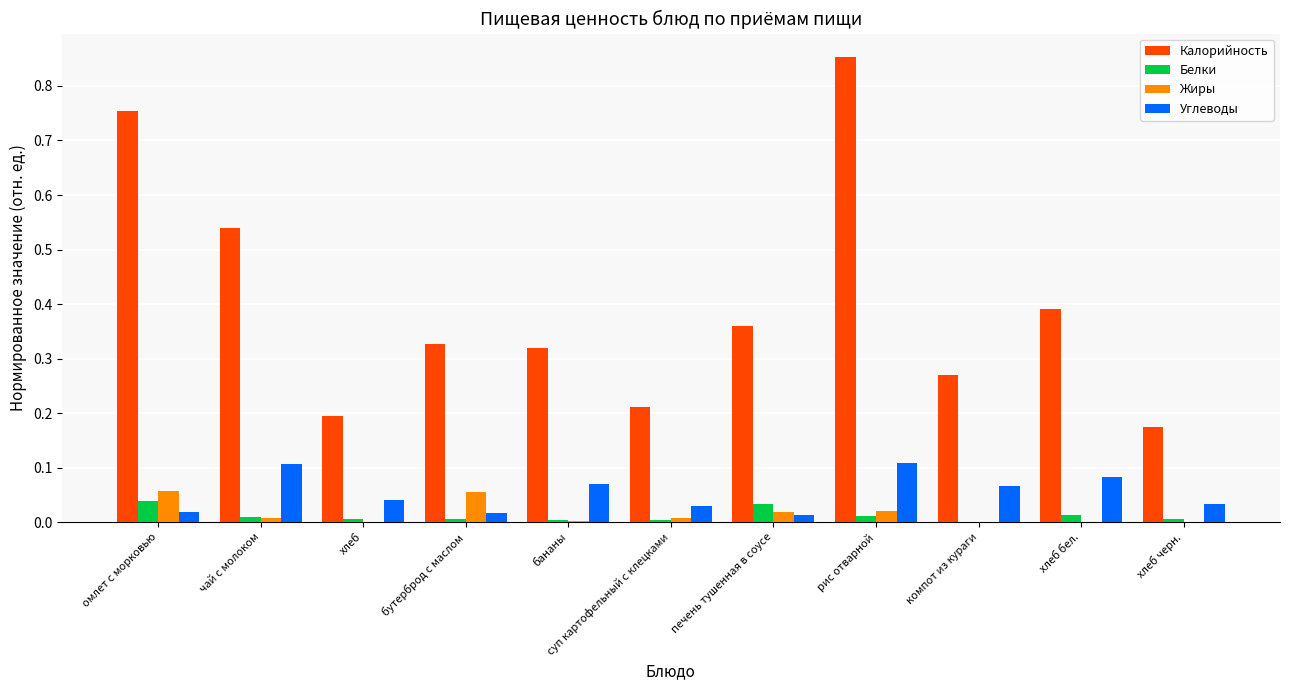

The Белки series shows 0.0 at рис отварной. True or false?

True